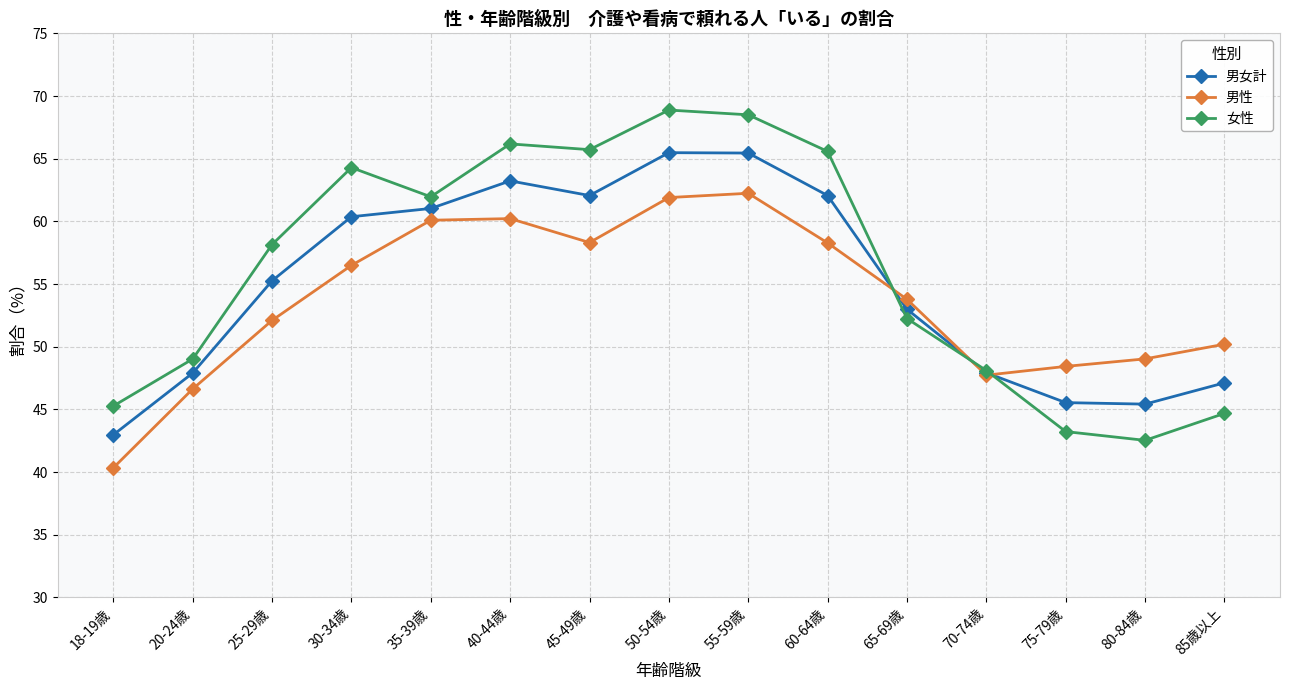

What is the difference between the highest and lowest values at 55-59歳?

6.3